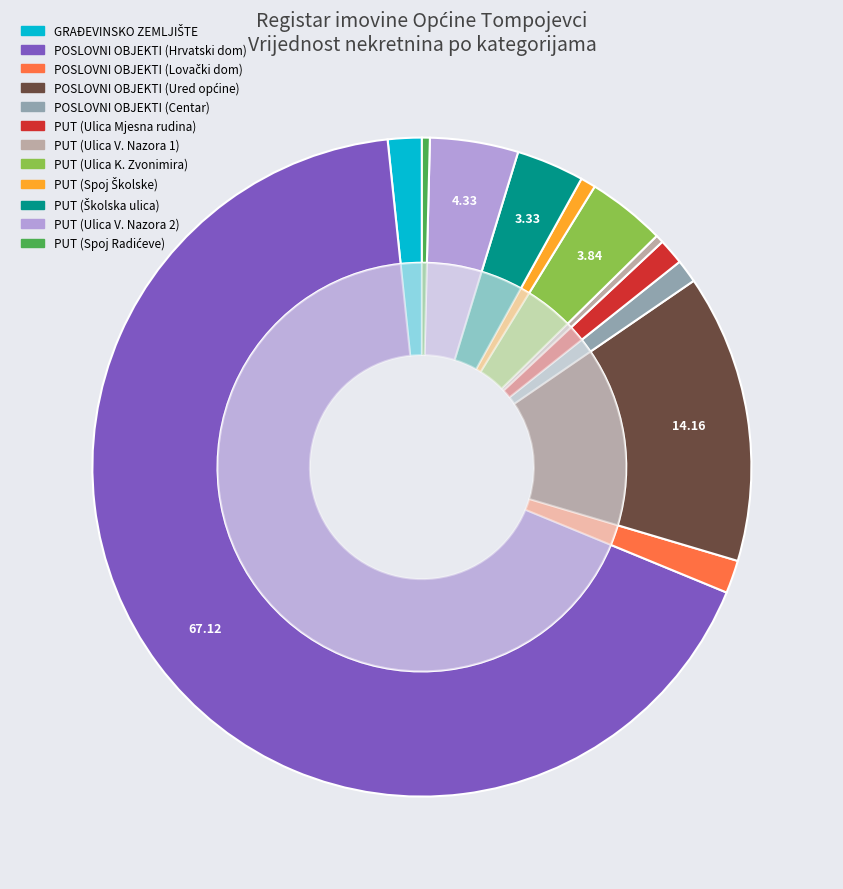

What is the change in value from POSLOVNI OBJEKTI (Hrvatski dom) to PUT (Ulica V. Nazora 1)?

-3011991.8